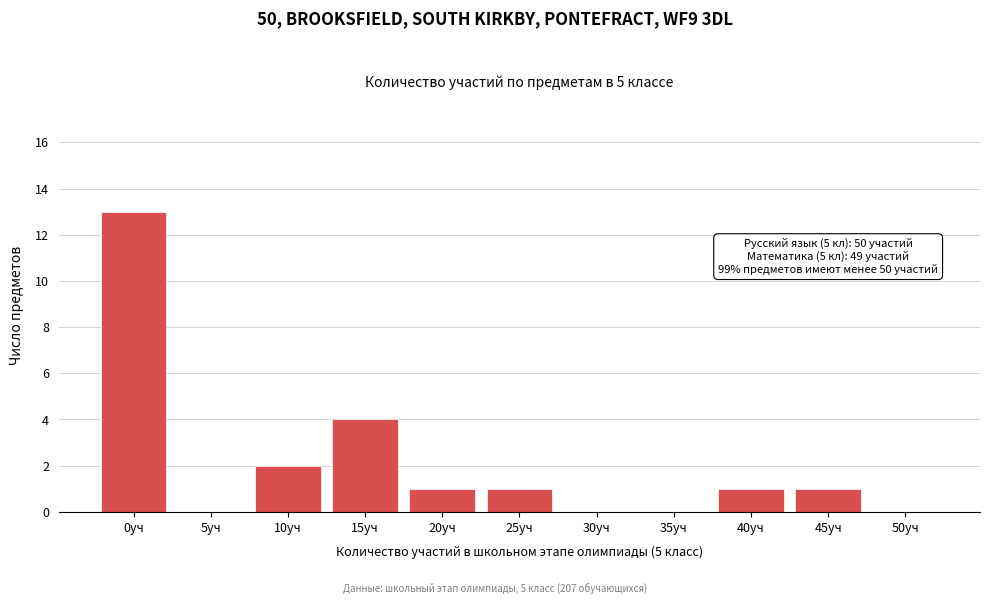

Reading left to right, list all the values displayed in this chart.

0уч=13	5уч=0	10уч=2	15уч=4	20уч=1	25уч=1	30уч=0	35уч=0	40уч=1	45уч=1	50уч=0